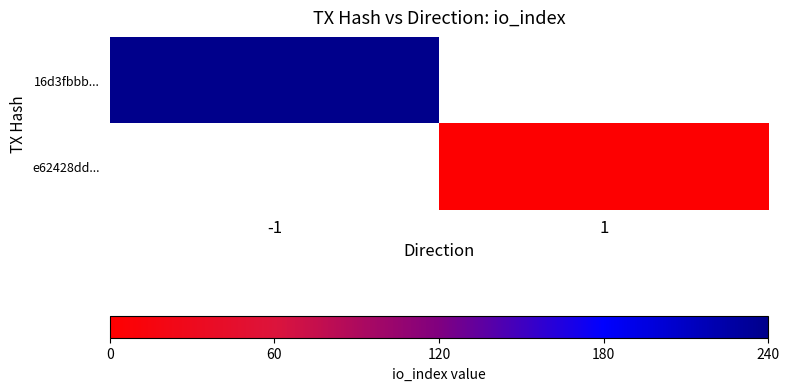

At which label does 16d3fbbb... reach its peak?

-1